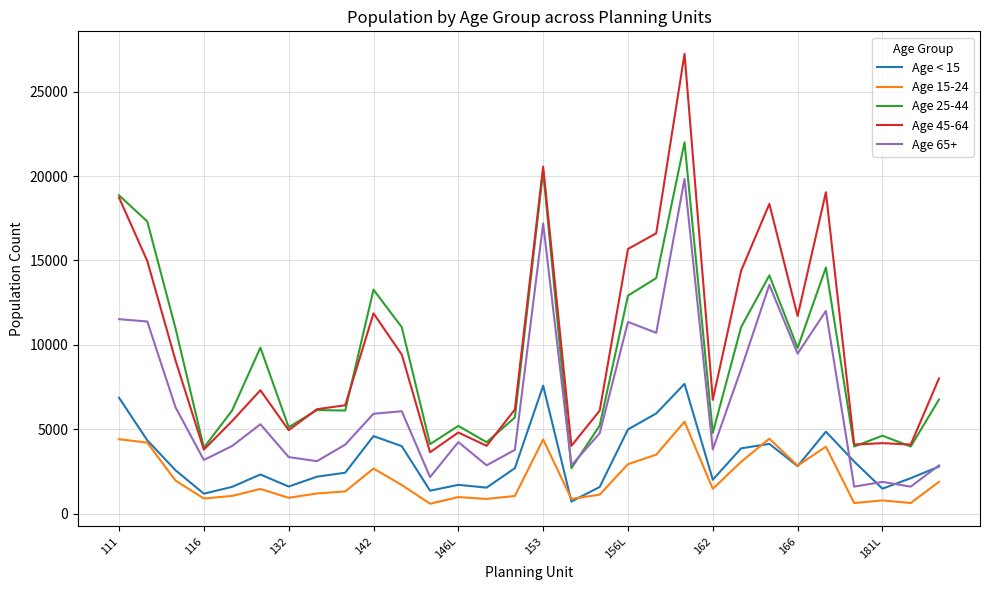

What is the greatest value displayed?

27242